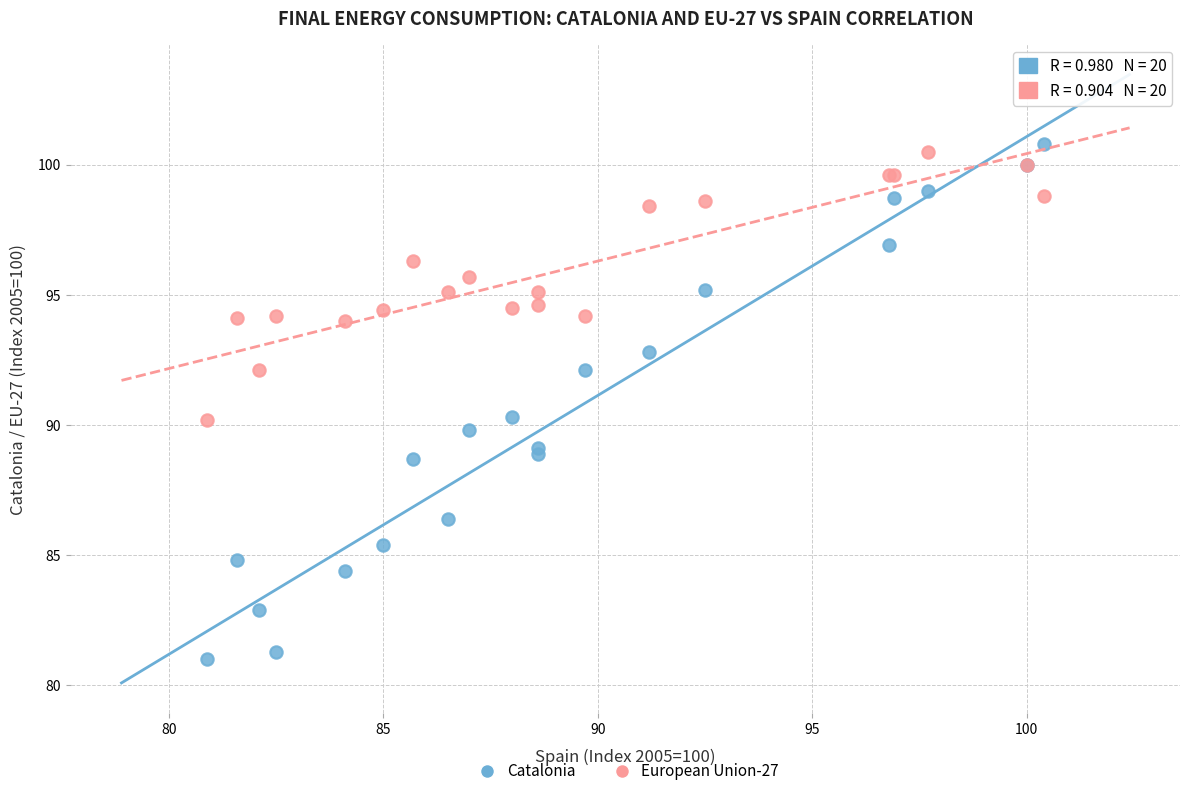

Which series contains the lowest Y value?

Catalonia